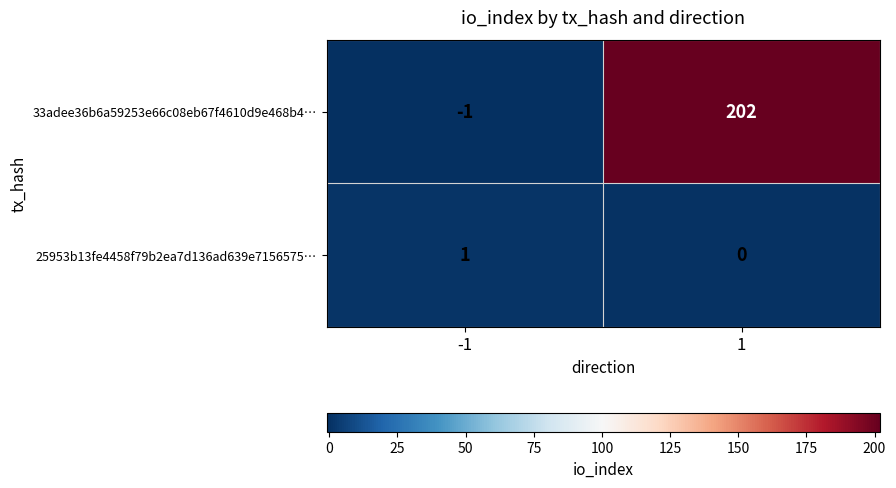

How many categories are shown in the chart?

2